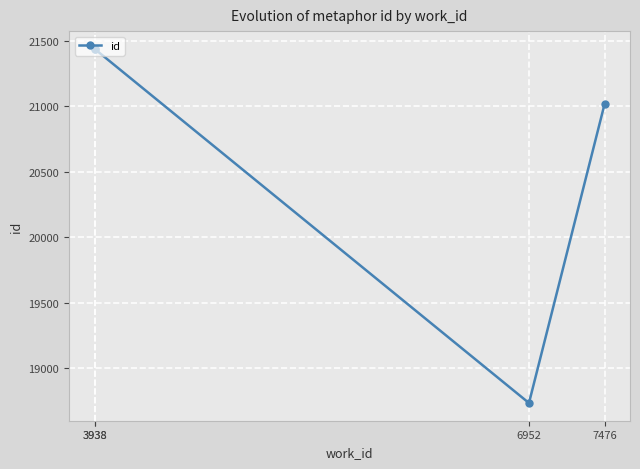

What is the difference between the maximum and minimum values?

2705